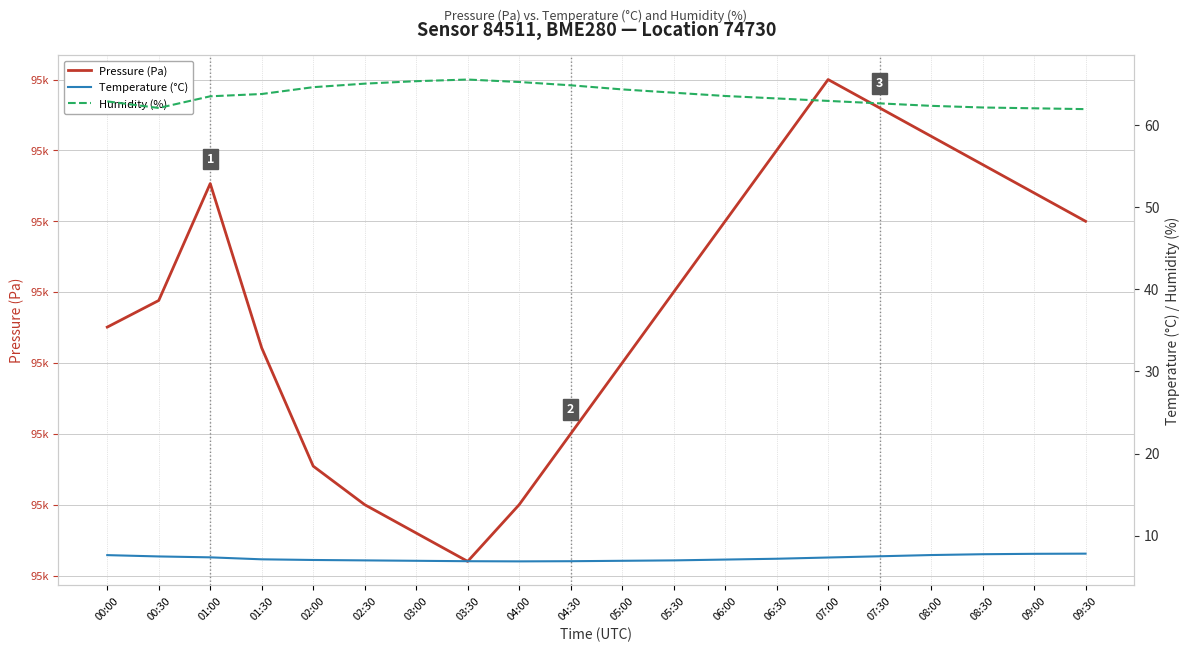

What is the label of the 13th point from the left?

06:00